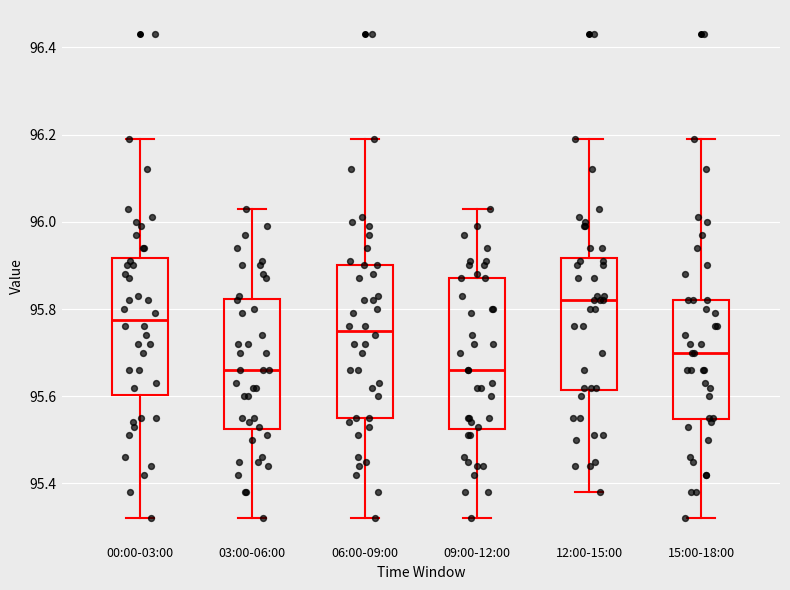

Where does the lower whisker of the box for 03:00-06:00 end on the y-axis? The values are not printed on the chart, so give them approximately, as read against the axis.

95.32